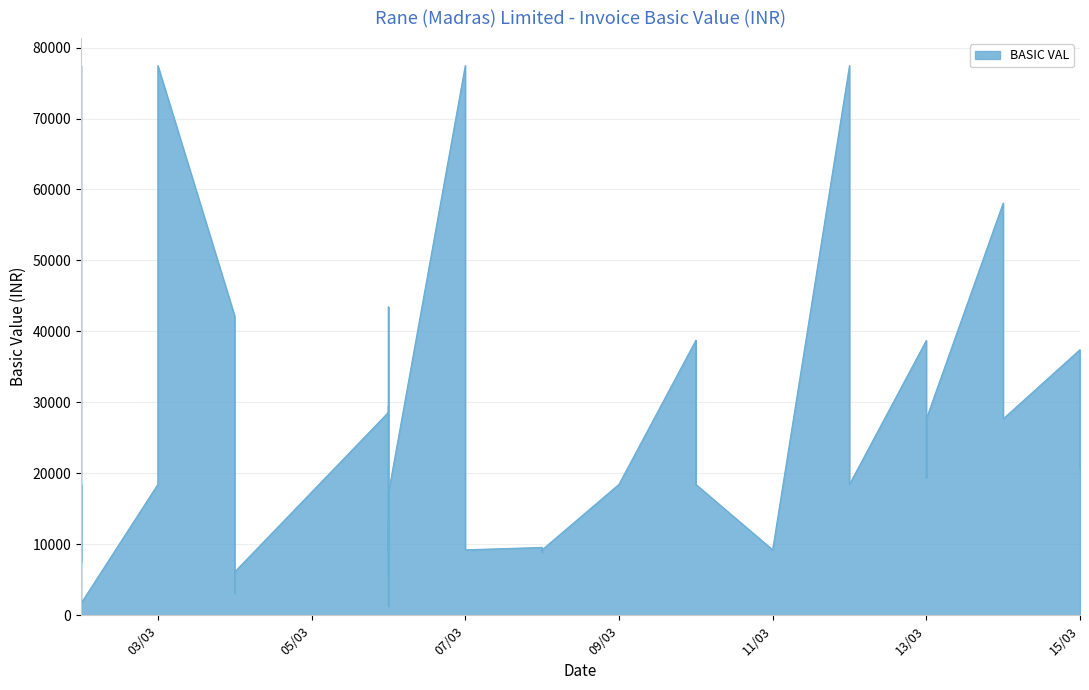

At which category does the data reach its first local valley?

02/03/2020